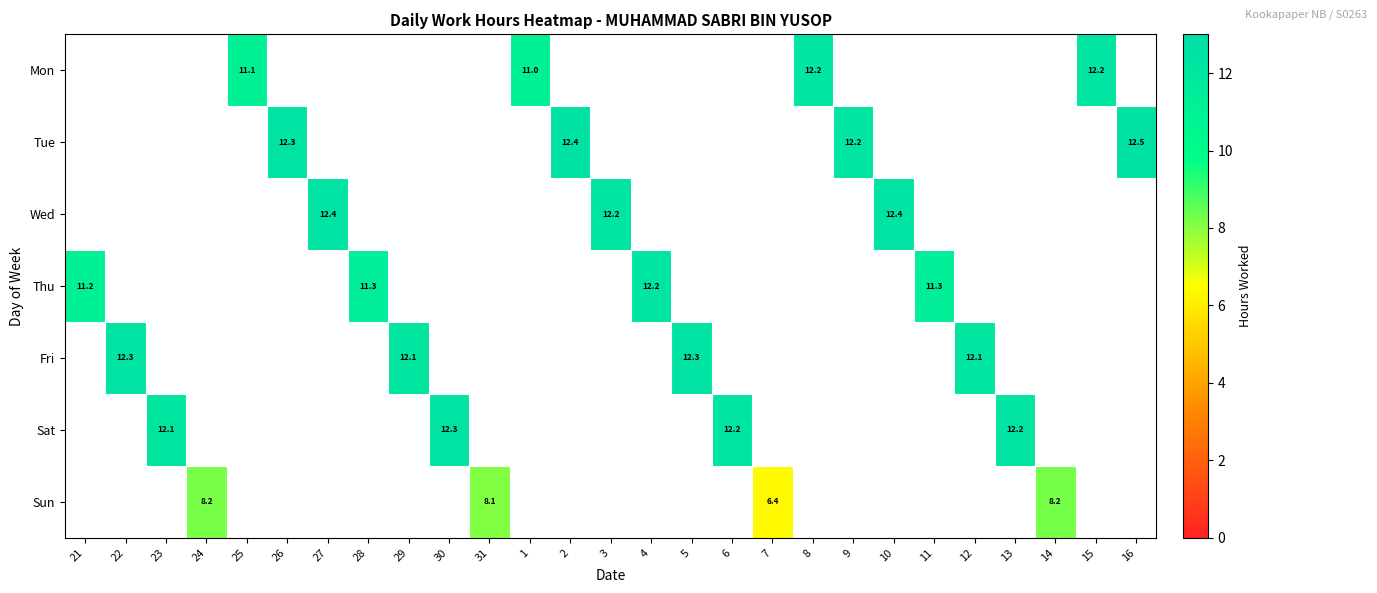

How many values in Fri are above zero?

4